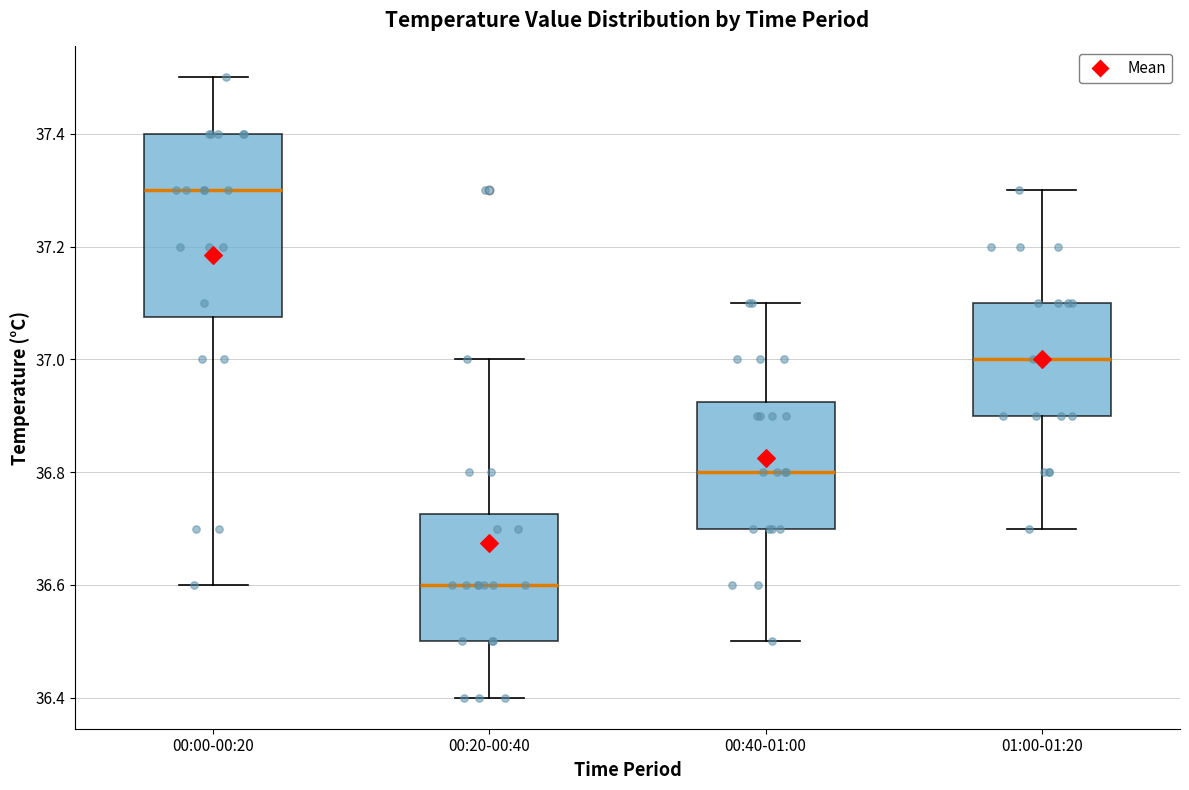

Reading left to right, transcribe this box plot: for each box, give where its median line is, the range the box spans, and where its two whiskers end, as read against the y-axis. The values are not printed on the chart, so give them approximately, as read against the axis.

00:00-00:20: median 37.30, box 37.08 to 37.40, whiskers 36.60 to 37.50
00:20-00:40: median 36.60, box 36.50 to 36.72, whiskers 36.40 to 37.00
00:40-01:00: median 36.80, box 36.70 to 36.92, whiskers 36.50 to 37.10
01:00-01:20: median 37.00, box 36.90 to 37.10, whiskers 36.70 to 37.30